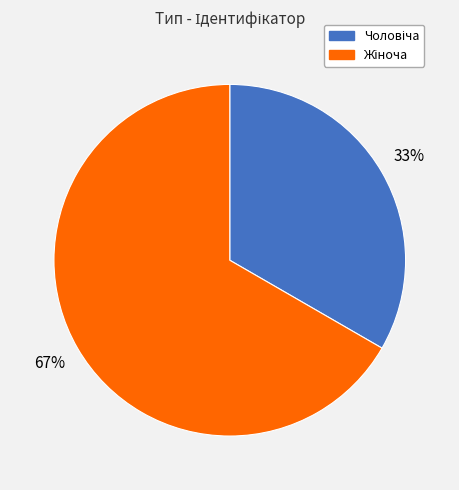

Does any single category account for the majority?

Yes